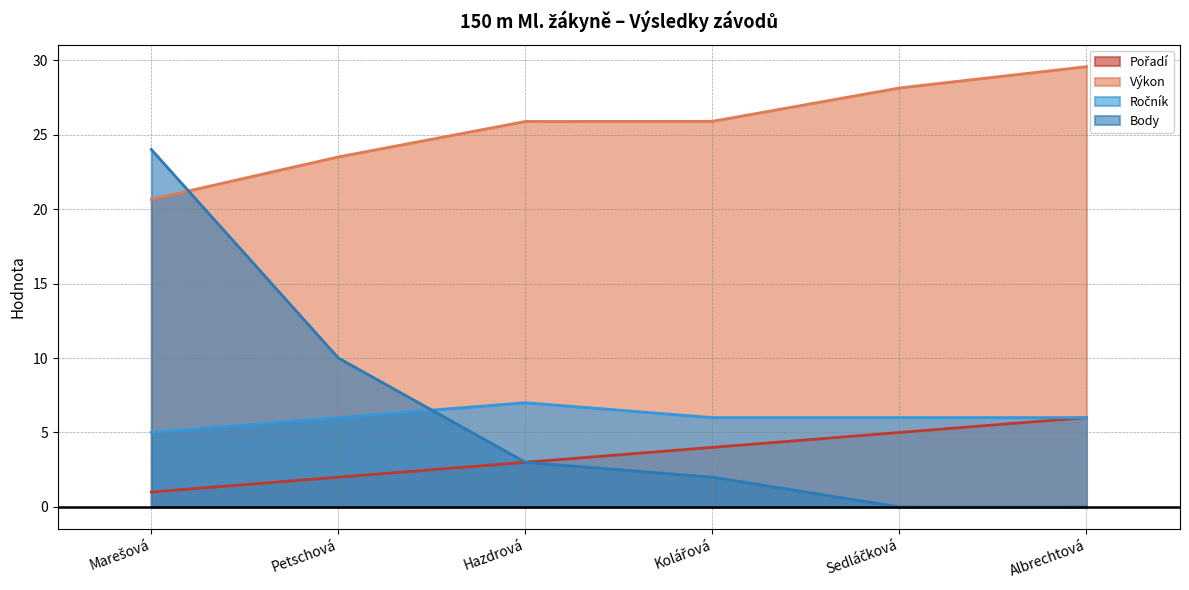

At Albrechtová, list the series in order from smallest to largest.

Body, Pořadí, Ročník, Výkon